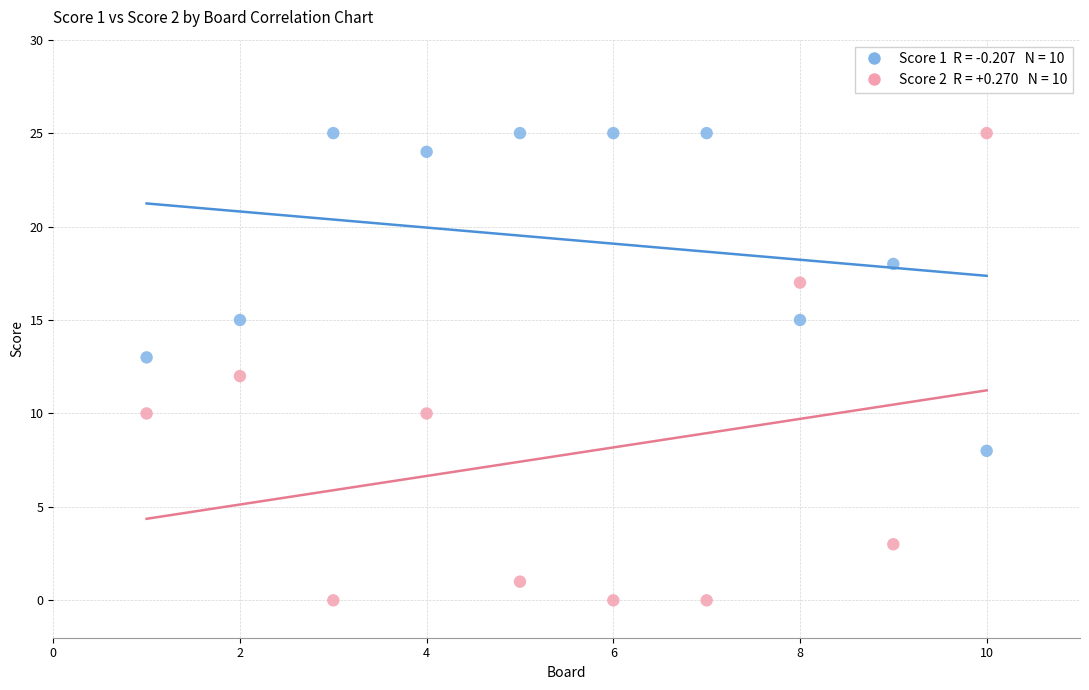

Across all data points, what is the range of X values (max minus min)?

9